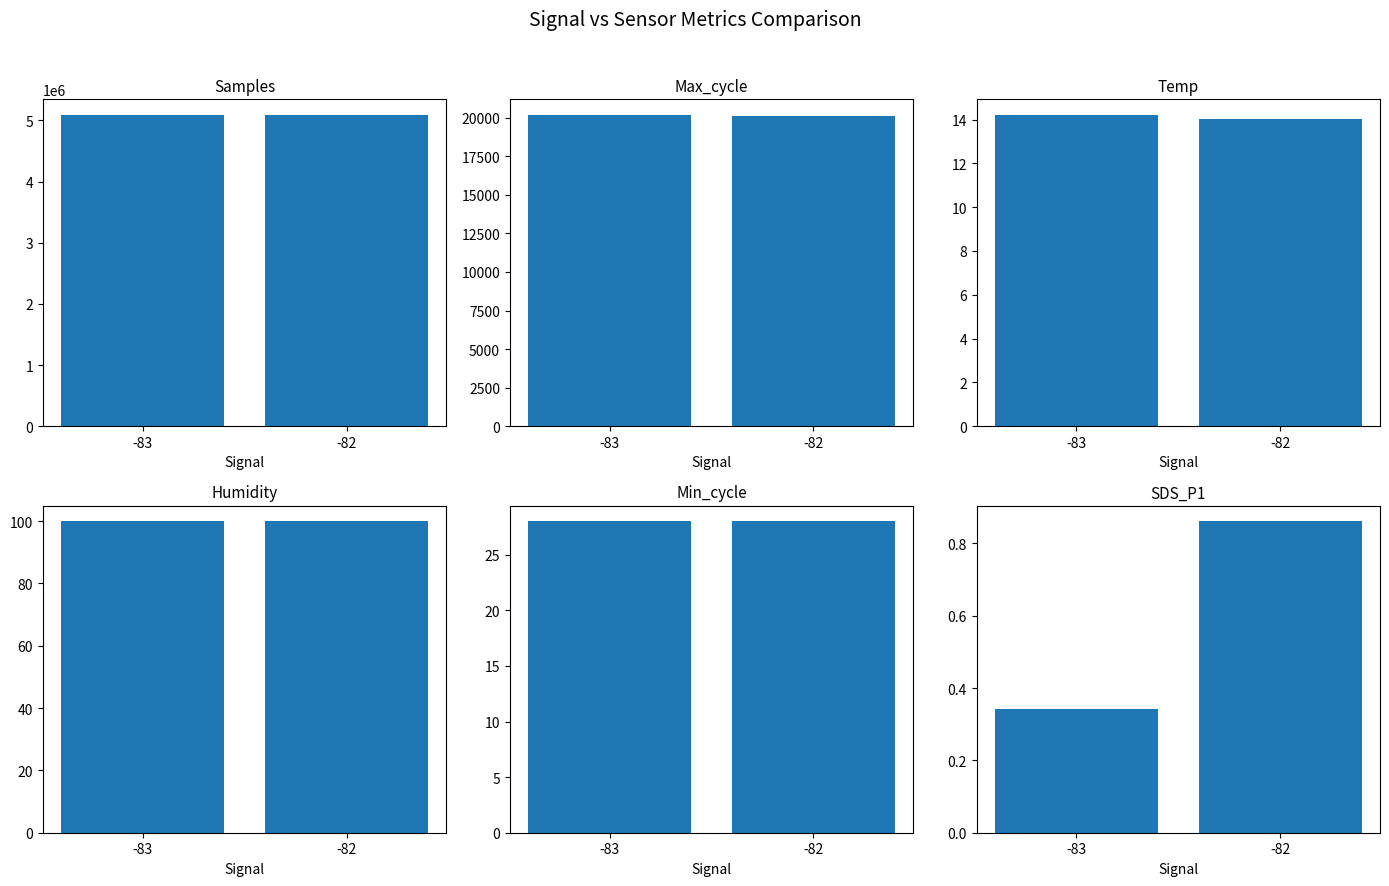

What is the value of the Samples bar at the 1st from the left?

5088075.2